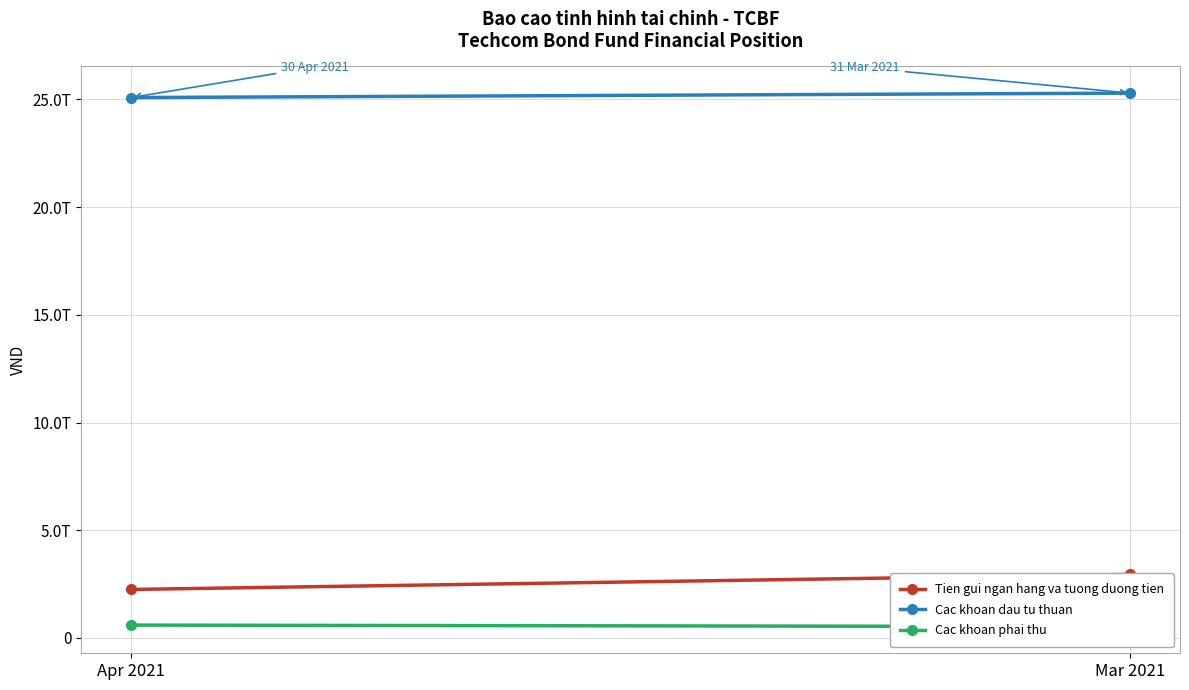

How many lines are shown in the chart?

3